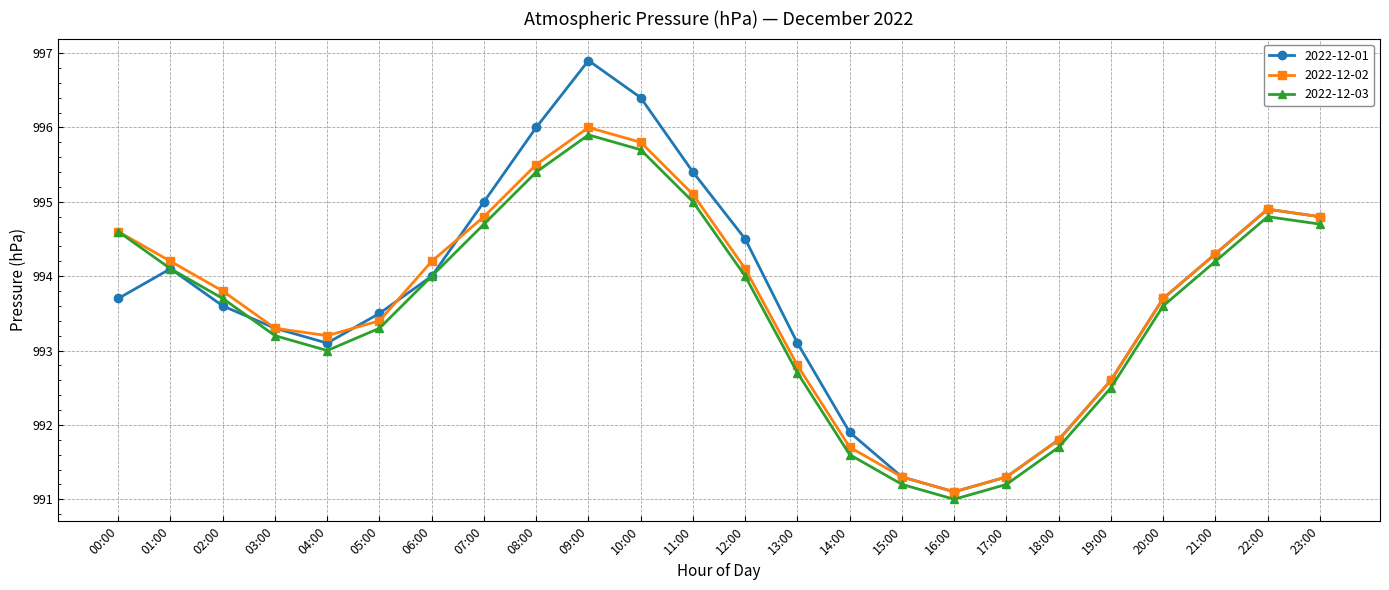

Which series has the widest spread of values?

2022-12-01